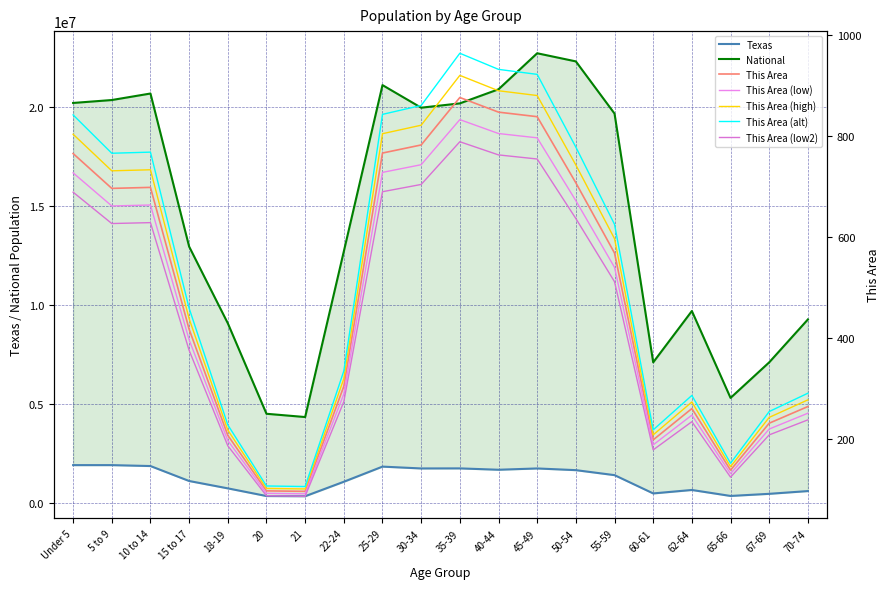

Which label corresponds to the largest value in the chart?

45-49